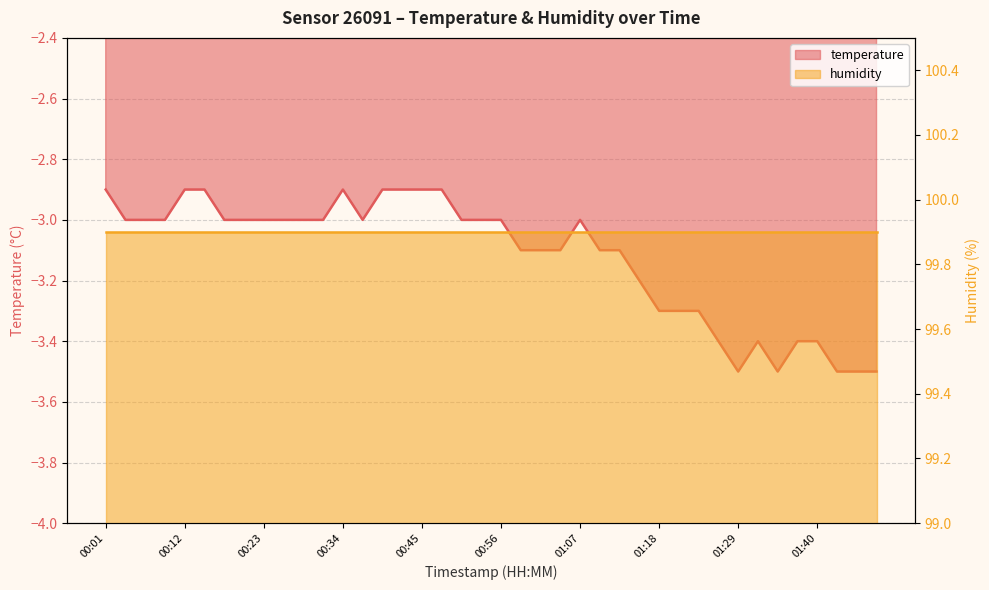

Rank the categories by value from lowest to highest.

01:29, 01:35, 01:43, 01:46, 01:49, 01:27, 01:32, 01:38, 01:40, 01:18, 01:21, 01:24, 01:16, 00:59, 01:02, 01:04, 01:10, 01:13, 00:04, 00:06, 00:09, 00:18, 00:20, 00:23, 00:26, 00:29, 00:31, 00:37, 00:51, 00:53, 00:56, 01:07, 00:01, 00:12, 00:15, 00:34, 00:40, 00:43, 00:45, 00:48